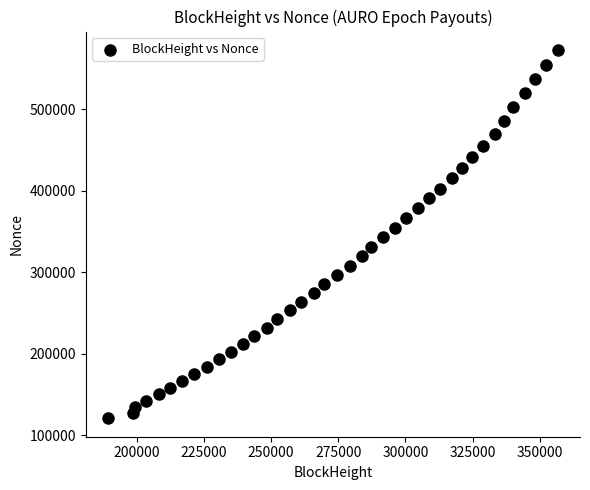

What is the range of Y values (max minus min)?

451853